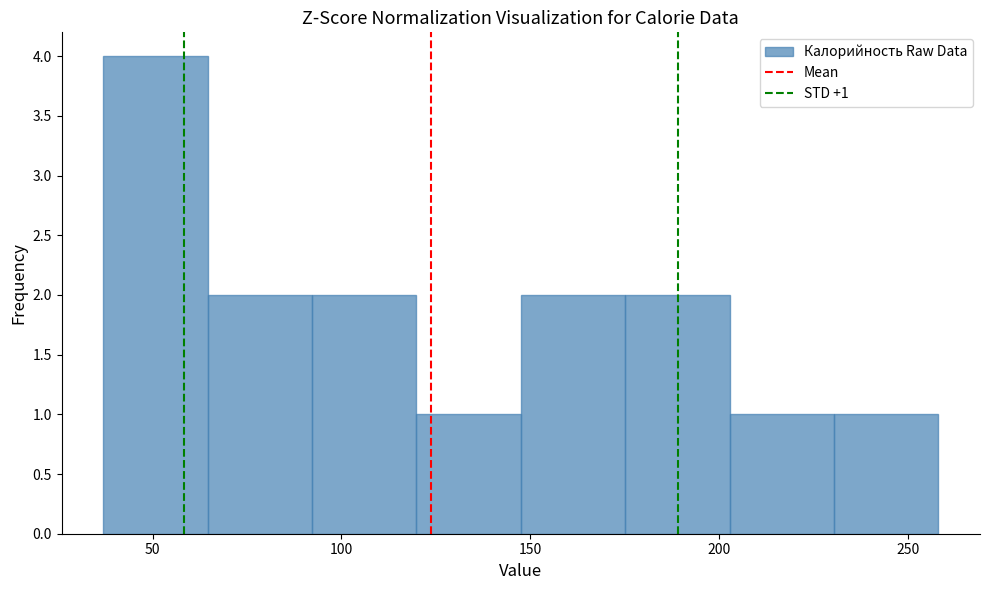

Over which range of the x-axis is the bar tallest?

35 to 65